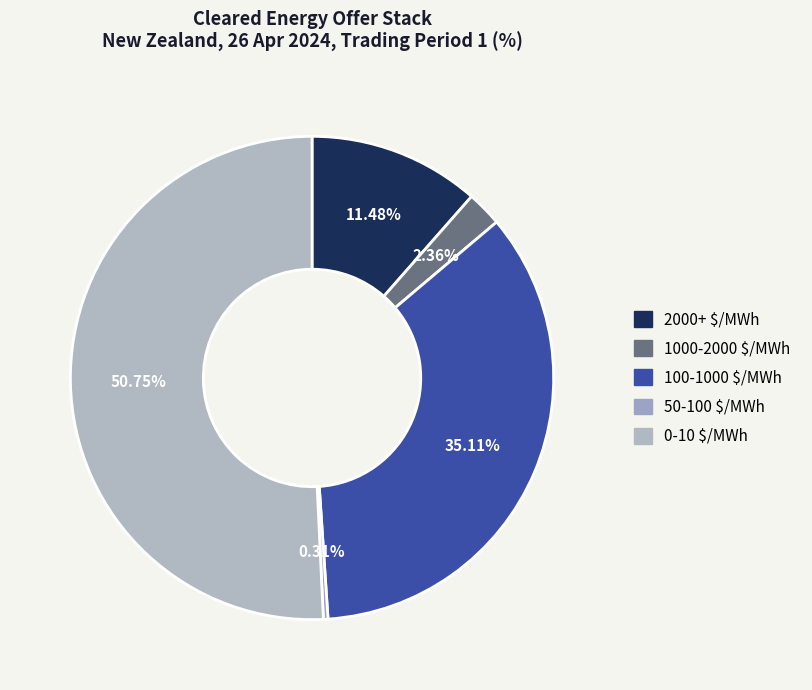

Count the number of slices in the pie.

5